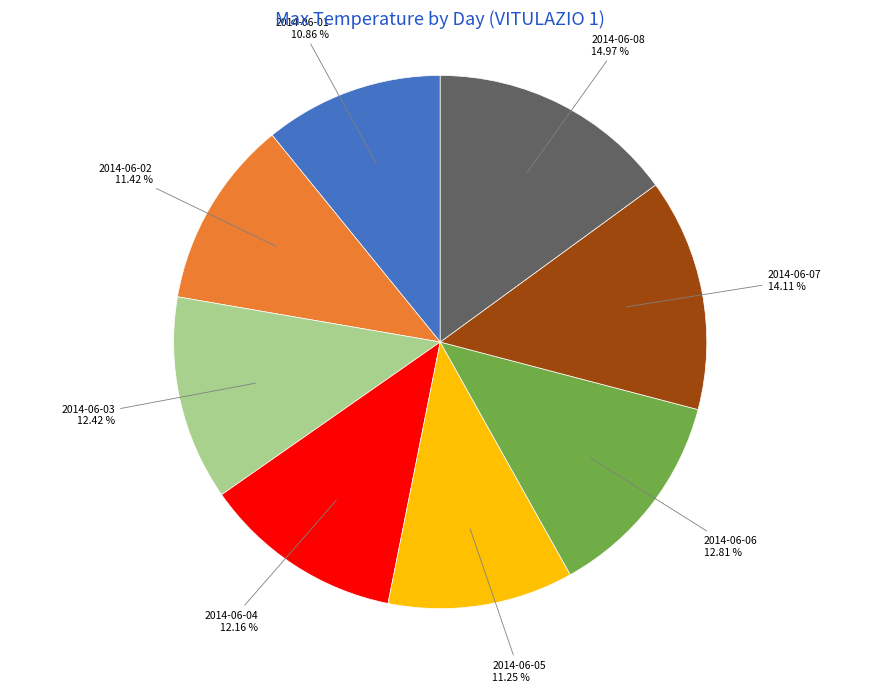

To the nearest percent, what is the difference between the 2014-06-02 and 2014-06-03 slice percentages?

1%